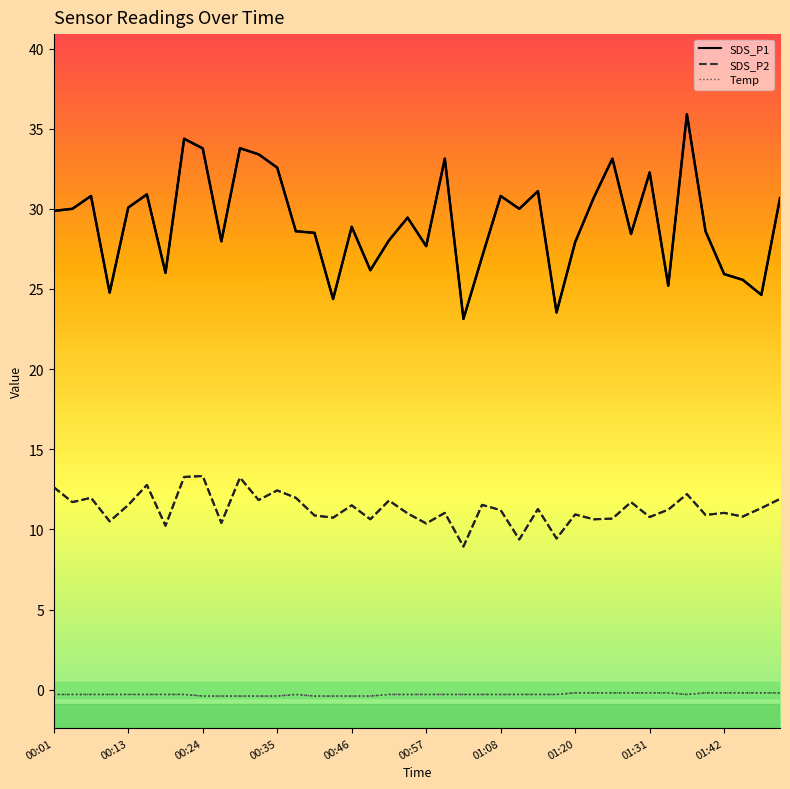

What is the difference between the maximum and minimum values in the Temp series?

0.2